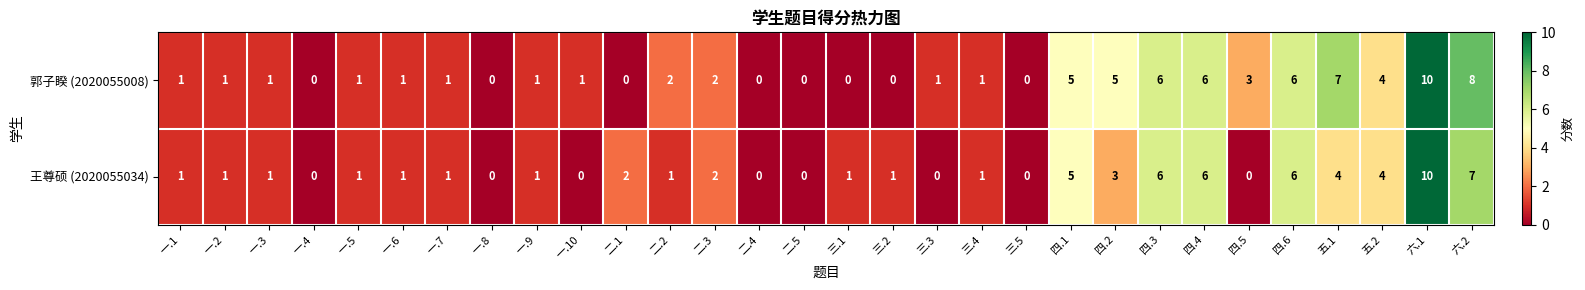

What is the sum of all 郭子睽 (2020055008) values?

74